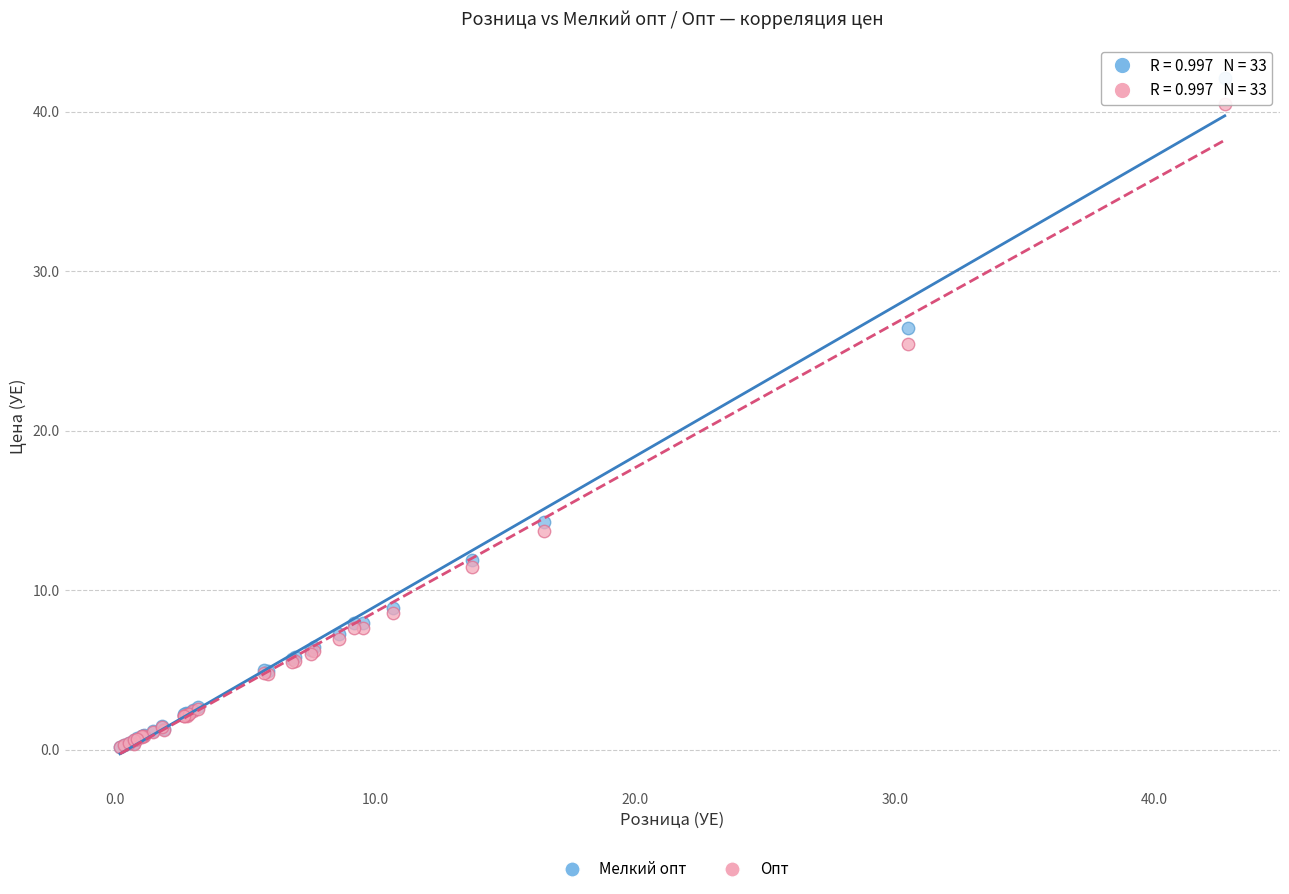

In the Мелкий опт series, what Y value is closest to 21?

26.4